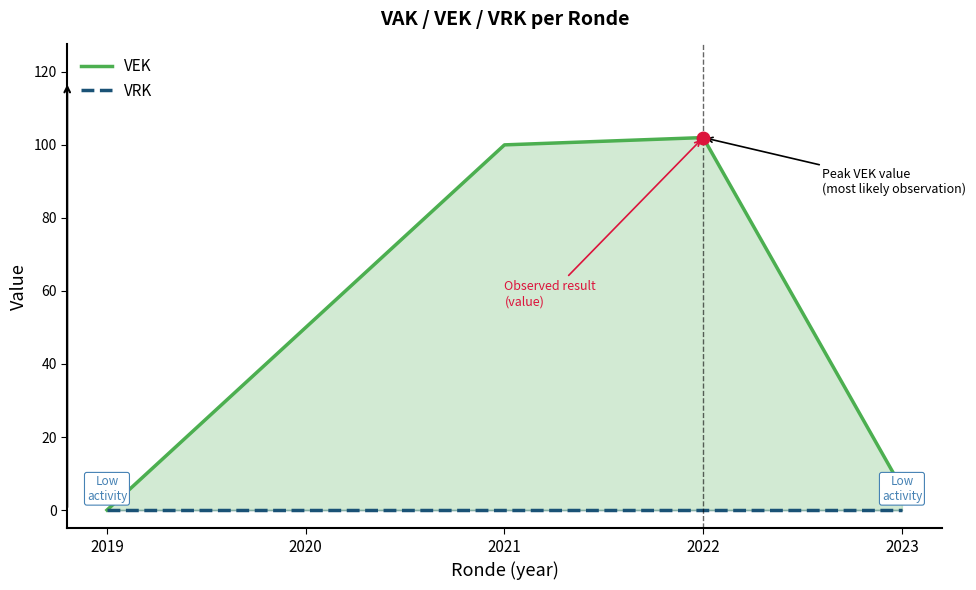

True or false: VEK has a value of 12 at 2020.

False